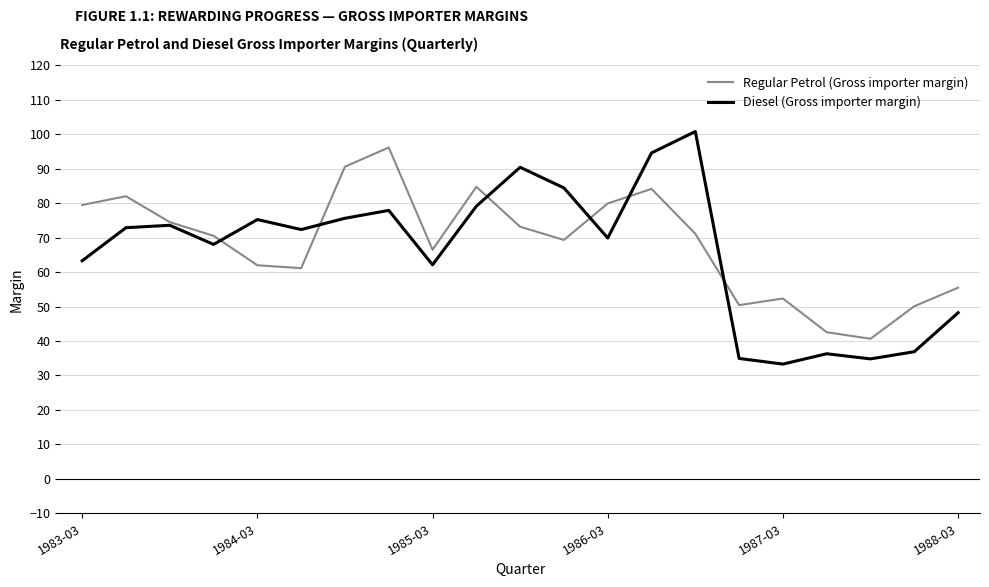

What is the maximum value for Regular Petrol (Gross importer margin)?

96.1